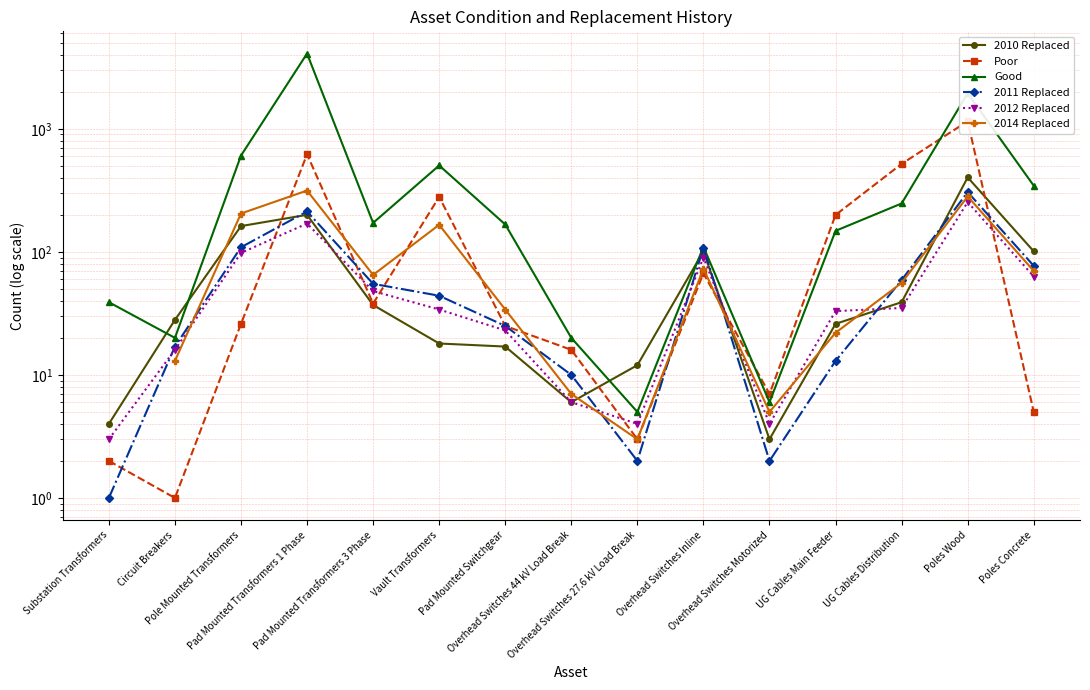

At which category does 2010 Replaced reach its first local peak?

Pad Mounted Transformers 1 Phase